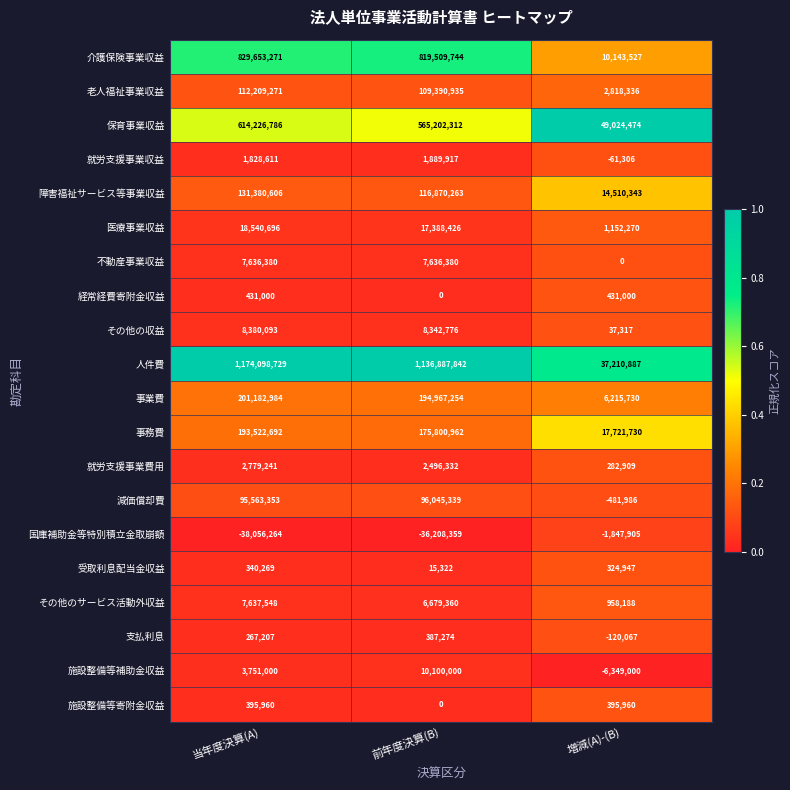

What is the sum of the 保育事業収益 values at 増減(A)-(B) and 当年度決算(A)?

663251260